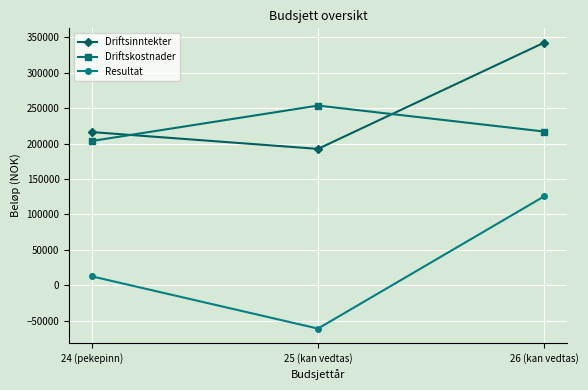

How many categories are shown in the chart?

3